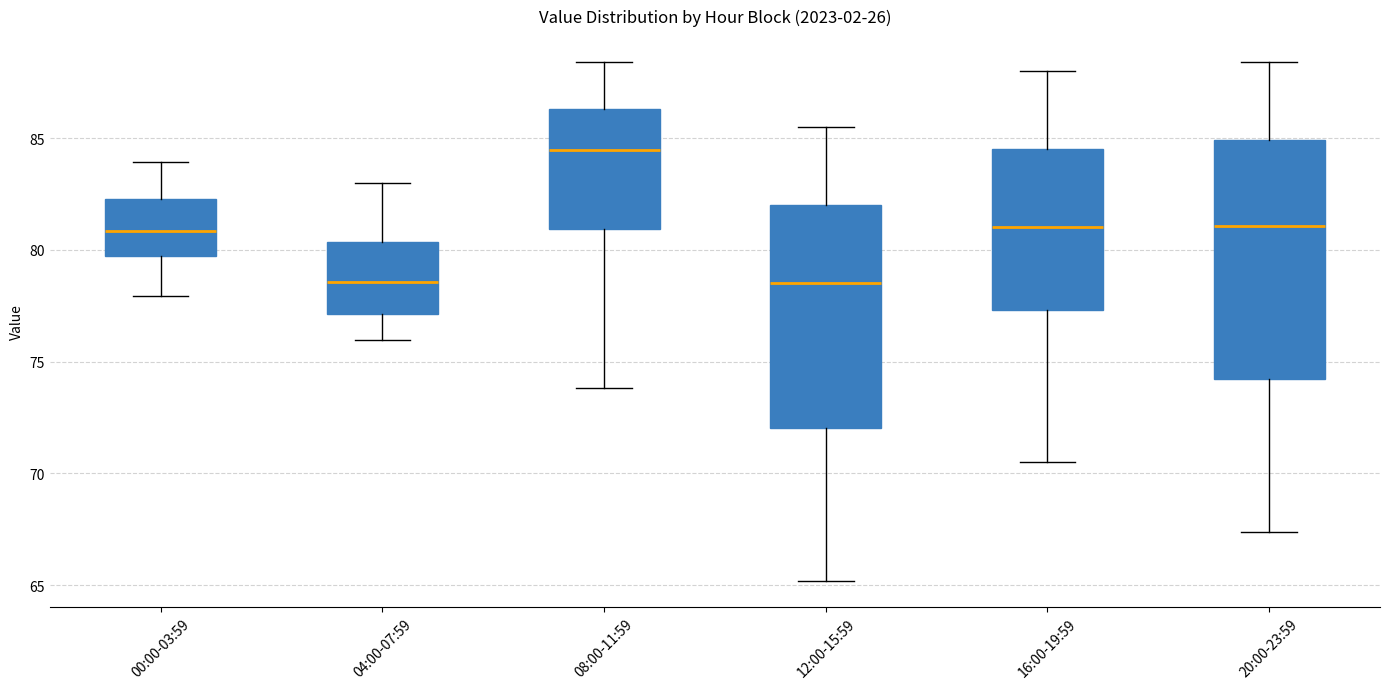

Which box is the tallest, from its lower edge to its upper edge?

20:00-23:59